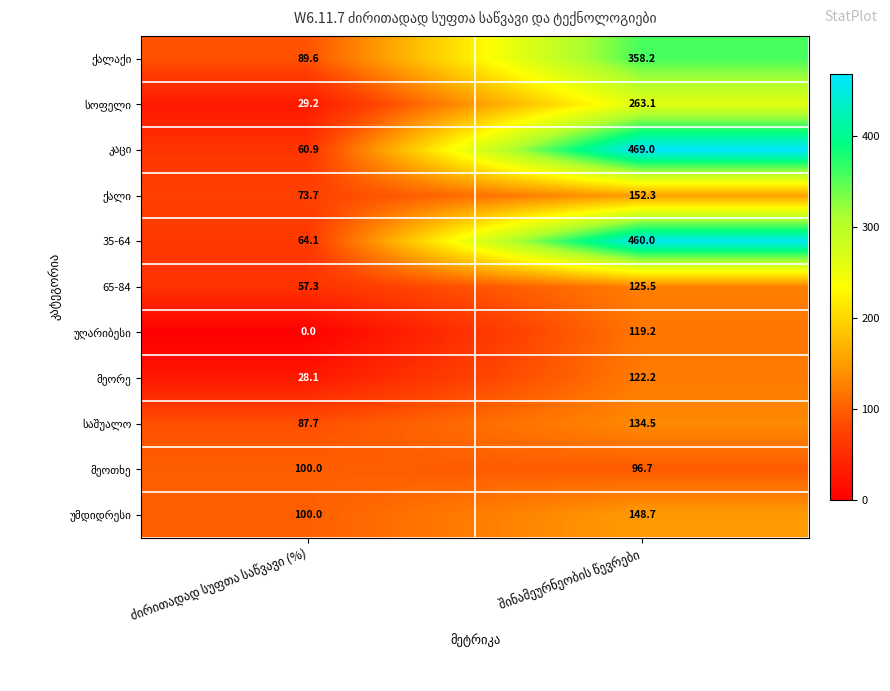

What is the maximum value for 65-84?

125.5